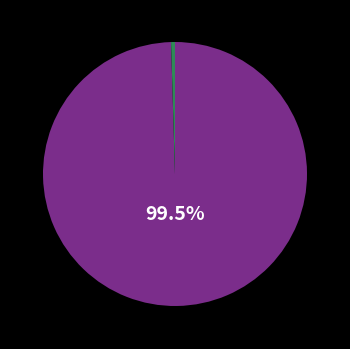

Is there any slice that represents more than half of the pie?

Yes